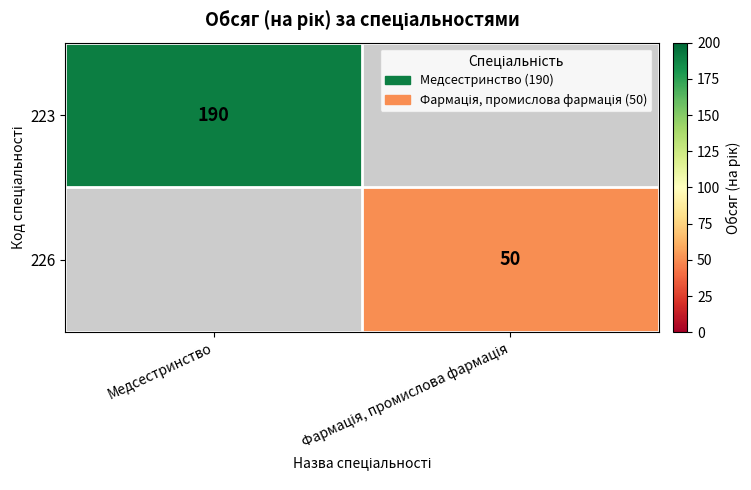

True or false: 223 has a value of 108 at Медсестринство.

False